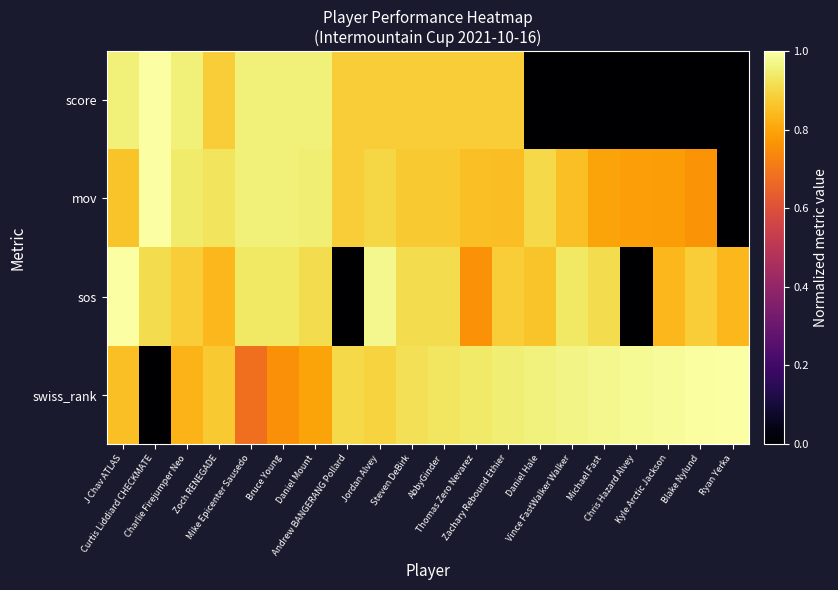

Between Thomas Zero Nevarez and Bruce Young, which is larger?

Bruce Young